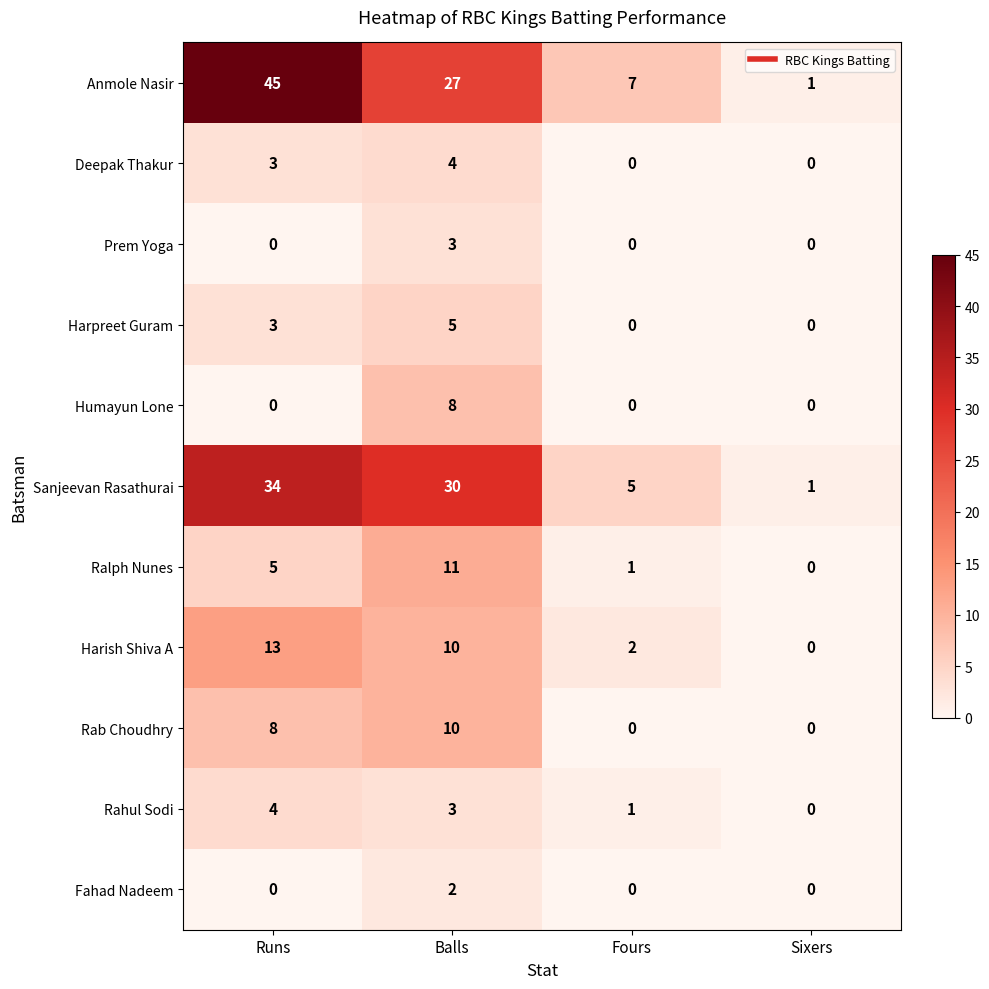

At which category is the sum across all series the highest?

Runs